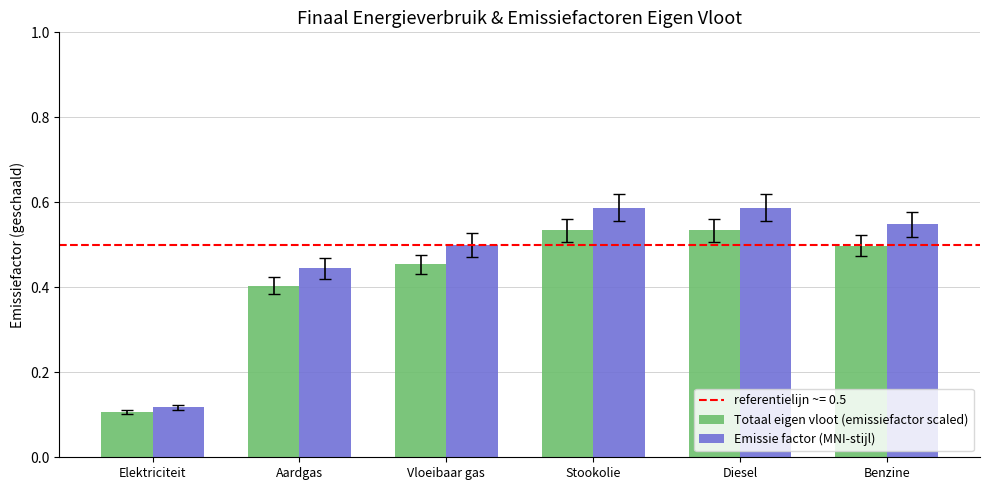

At which label is Totaal eigen vloot (emissiefactor scaled) closest to 0?

Elektriciteit